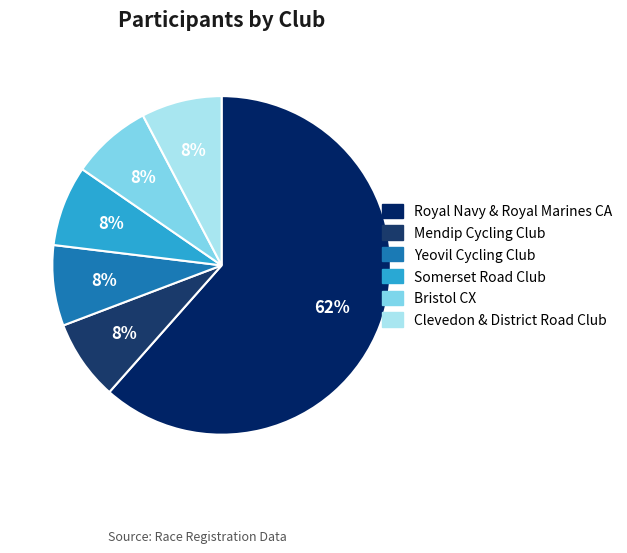

True or false: Bristol CX accounts for 1% of the total.

False